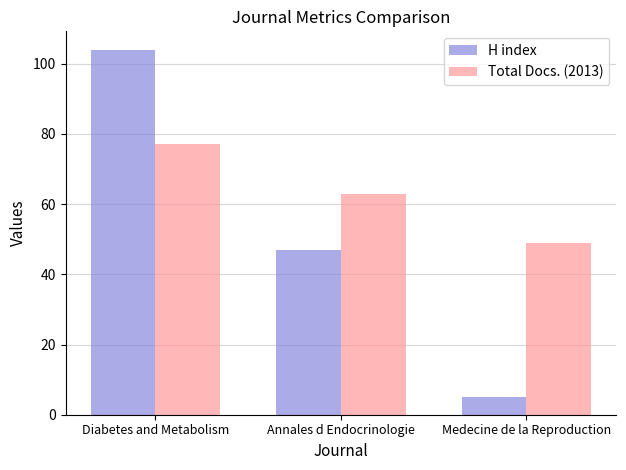

Which series changed the most between Annales d Endocrinologie and Medecine de la Reproduction?

H index